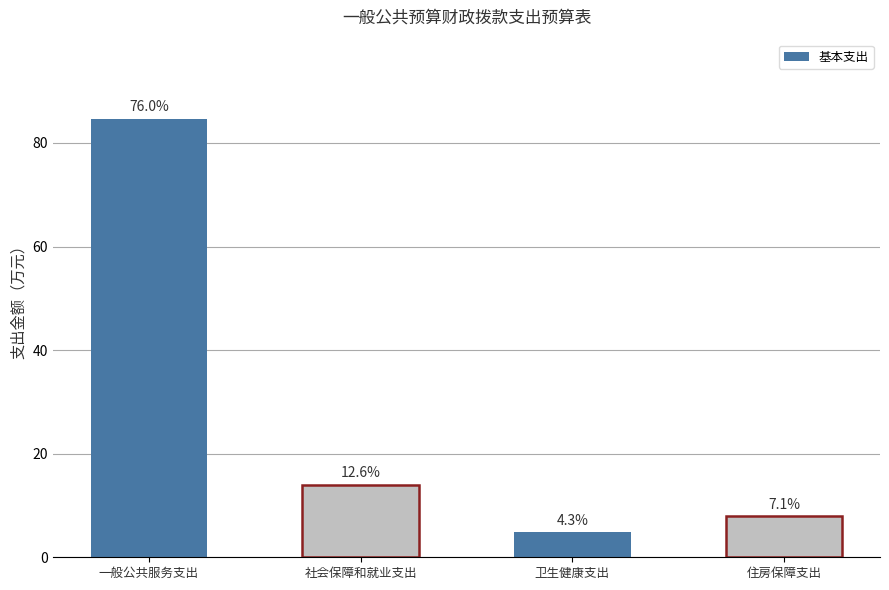

What is the difference between the maximum and second lowest values?

76.8